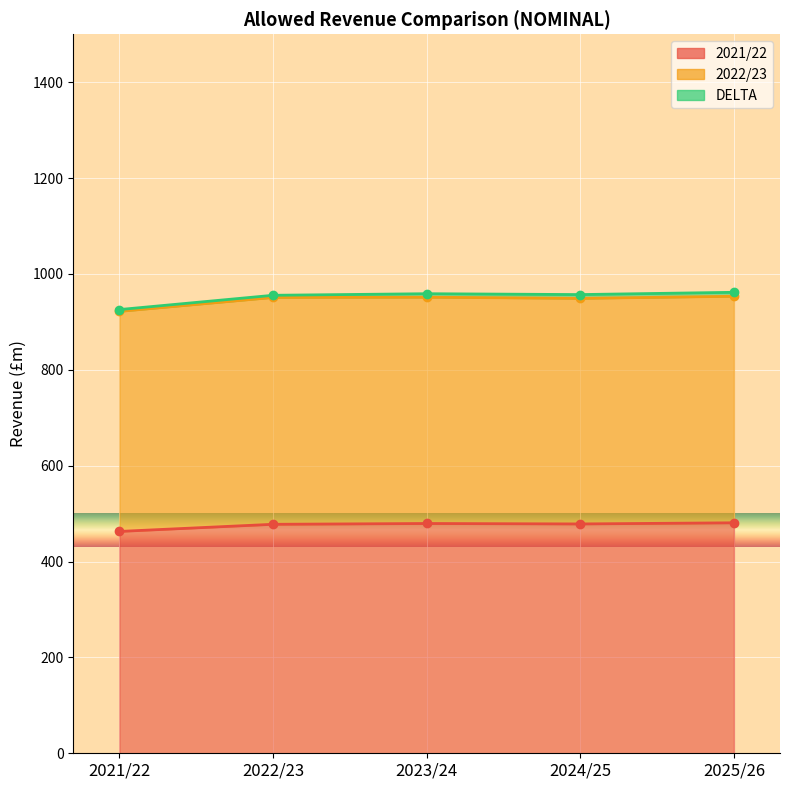

The value of 2021/22 at 2022/23 is 477.7. True or false?

True